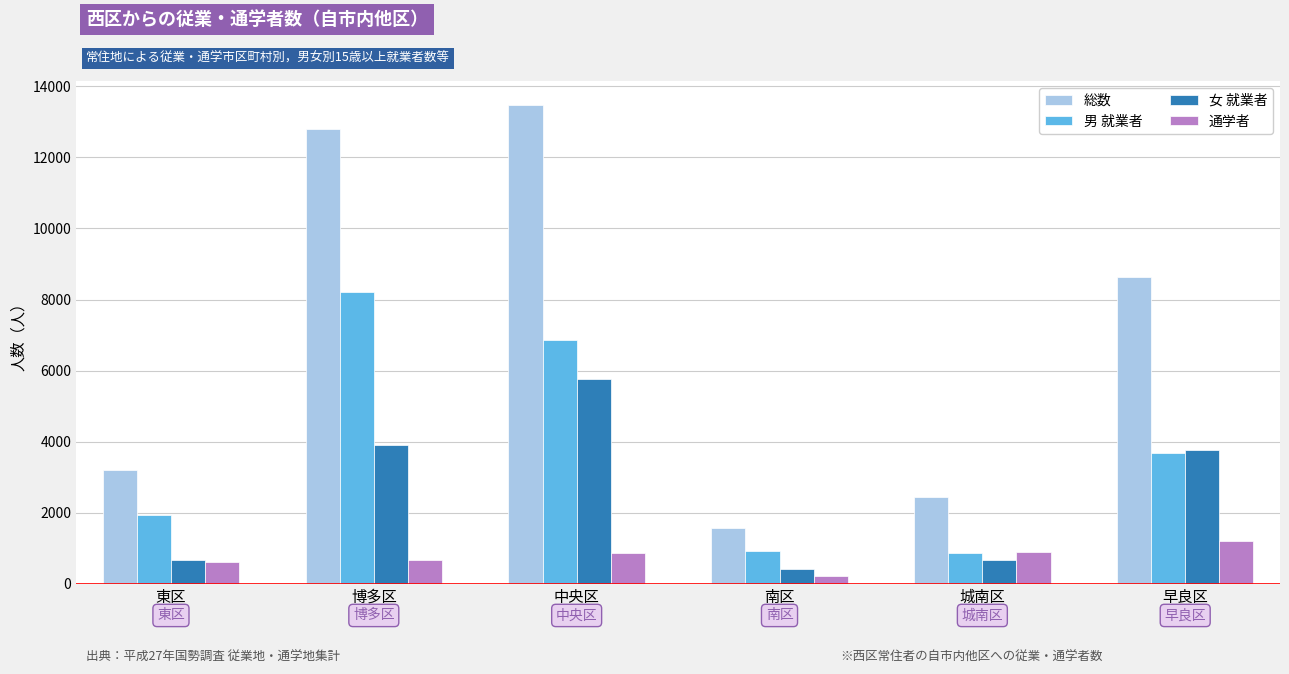

Is it true that 男 就業者 equals 8219 at 博多区?

True